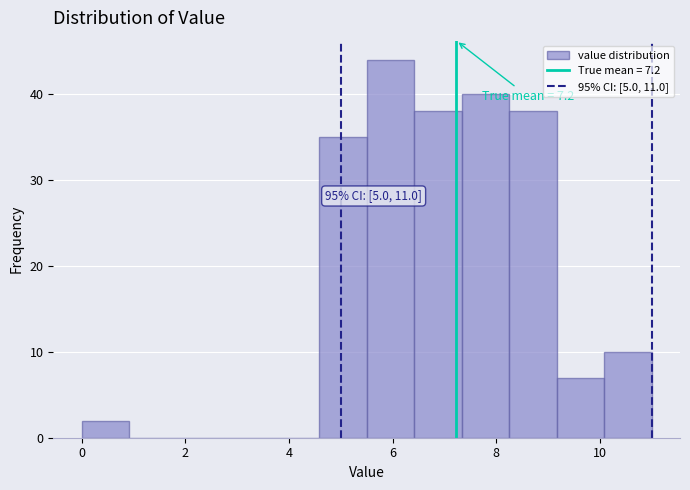

Which range on the x-axis has the tallest bar?

5.6 to 6.4